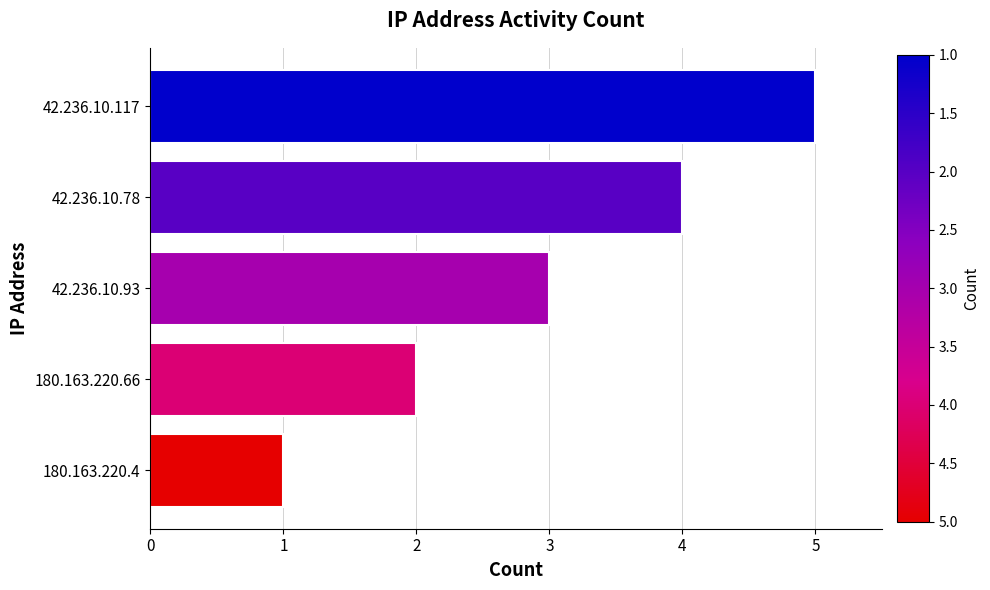

Count the values in the range 2 to 4.

3